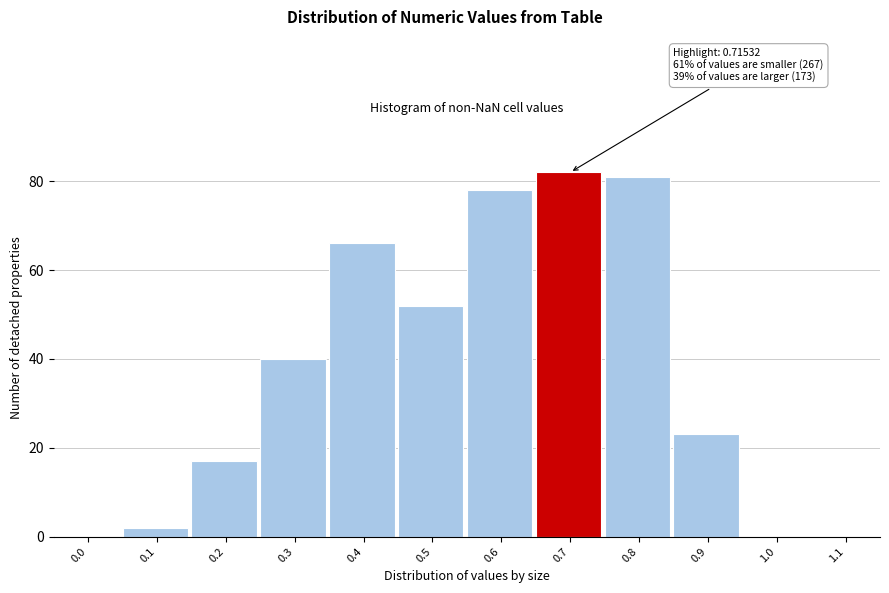

Reading left to right, list all the values displayed in this chart.

0.0=0	0.1=2	0.2=17	0.3=40	0.4=66	0.5=52	0.6=78	0.7=82	0.8=81	0.9=23	1.0=0	1.1=0